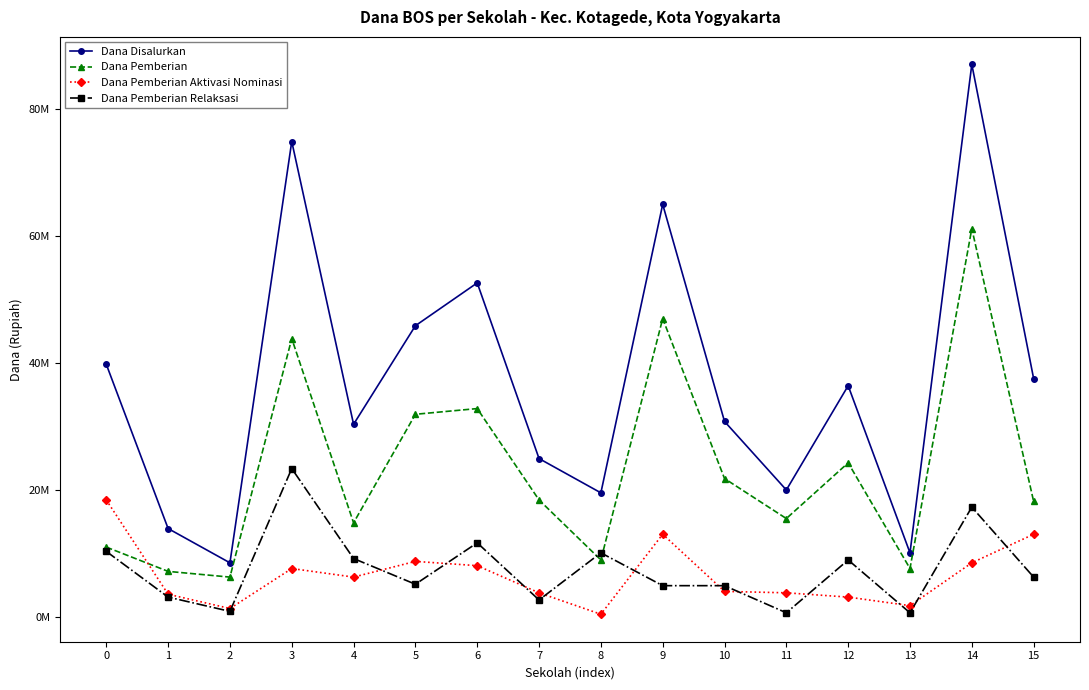

What are all the series names shown in the legend?

Dana Disalurkan, Dana Pemberian, Dana Pemberian Aktivasi Nominasi, Dana Pemberian Relaksasi